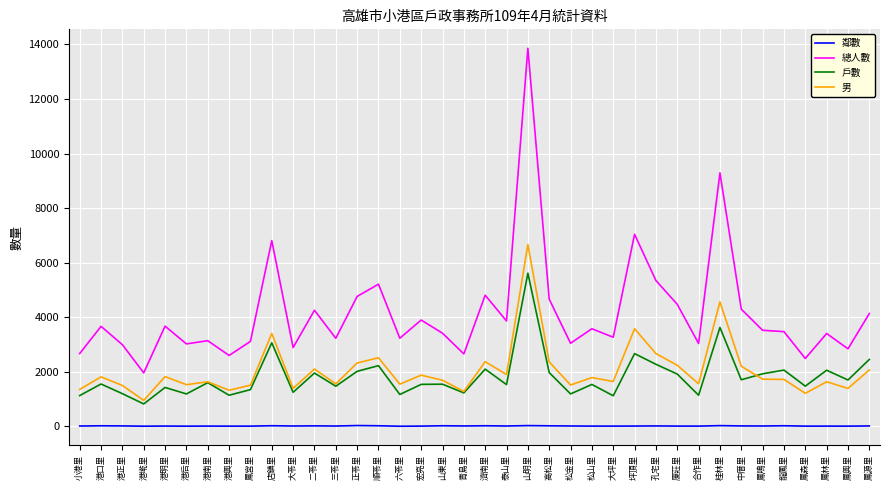

The 男 series shows 523 at 鳳興里. True or false?

False